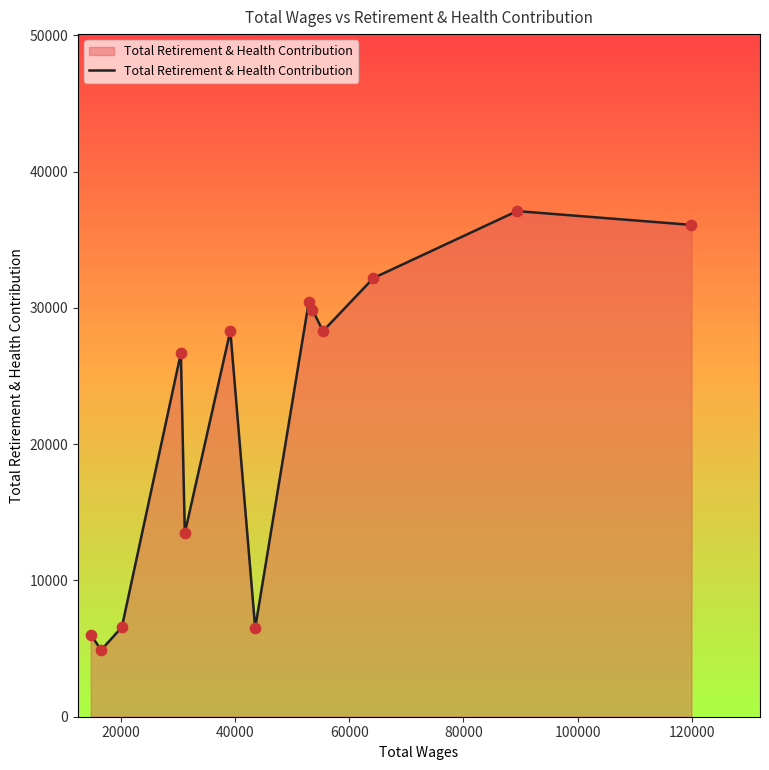

What is the difference between the maximum and minimum values?

32220